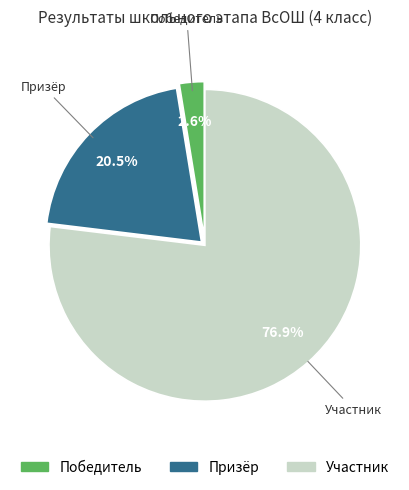

Rank the categories by value from highest to lowest.

Участник, Призёр, Победитель